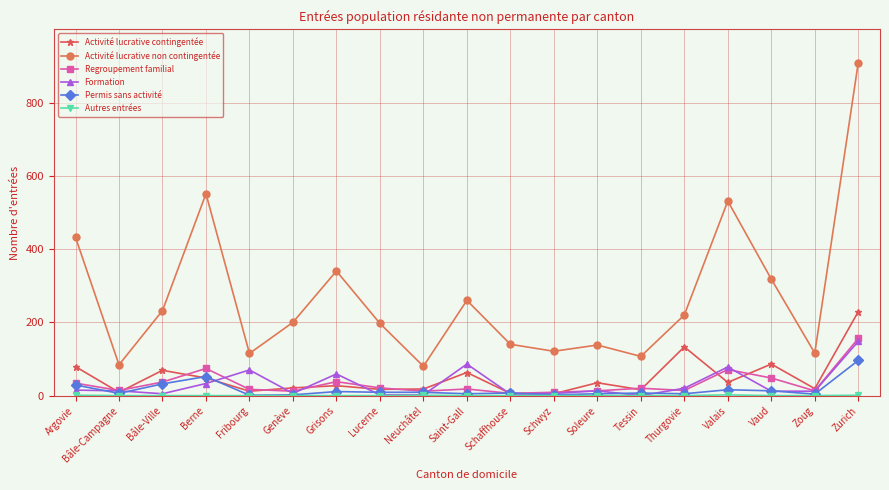

What is the label of the 4th point from the right?

Valais